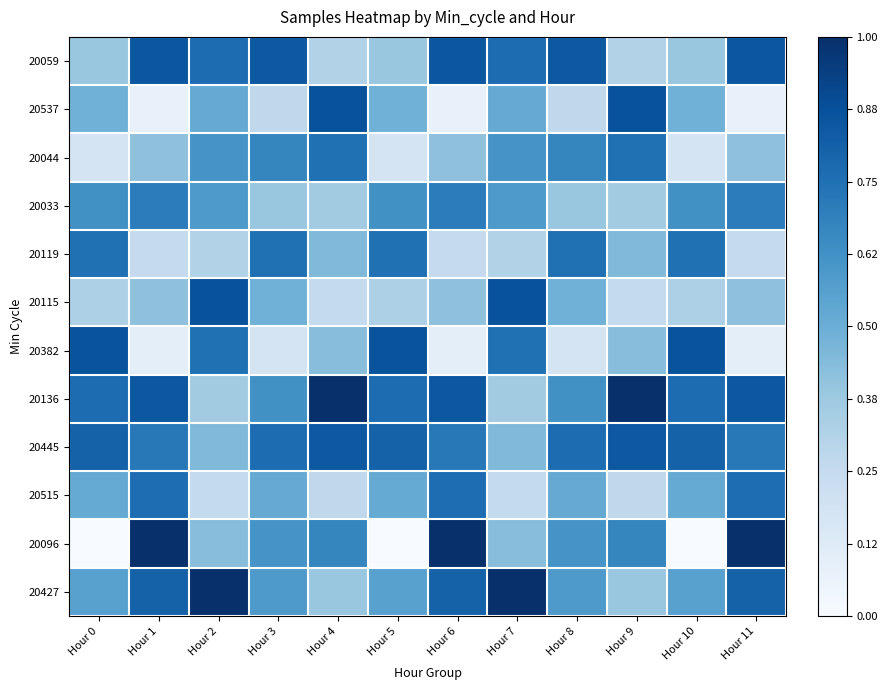

Between Hour 6 and Hour 11, which is larger?

Hour 6